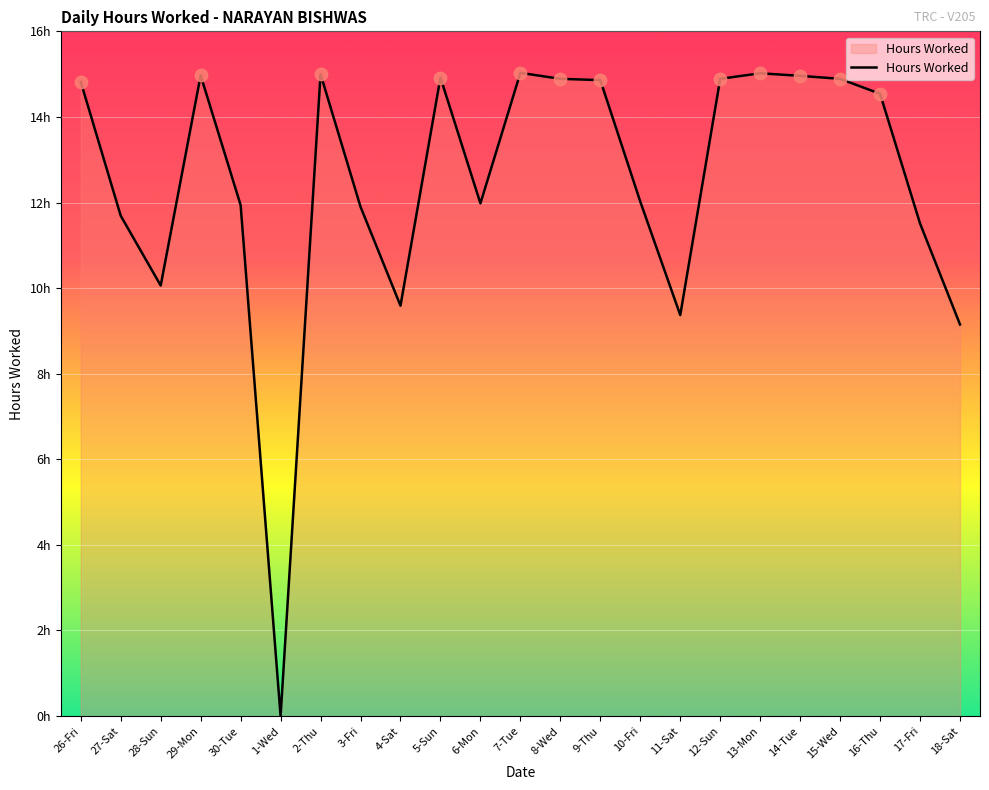

Between 4-Sat and 5-Sun, which is larger?

5-Sun